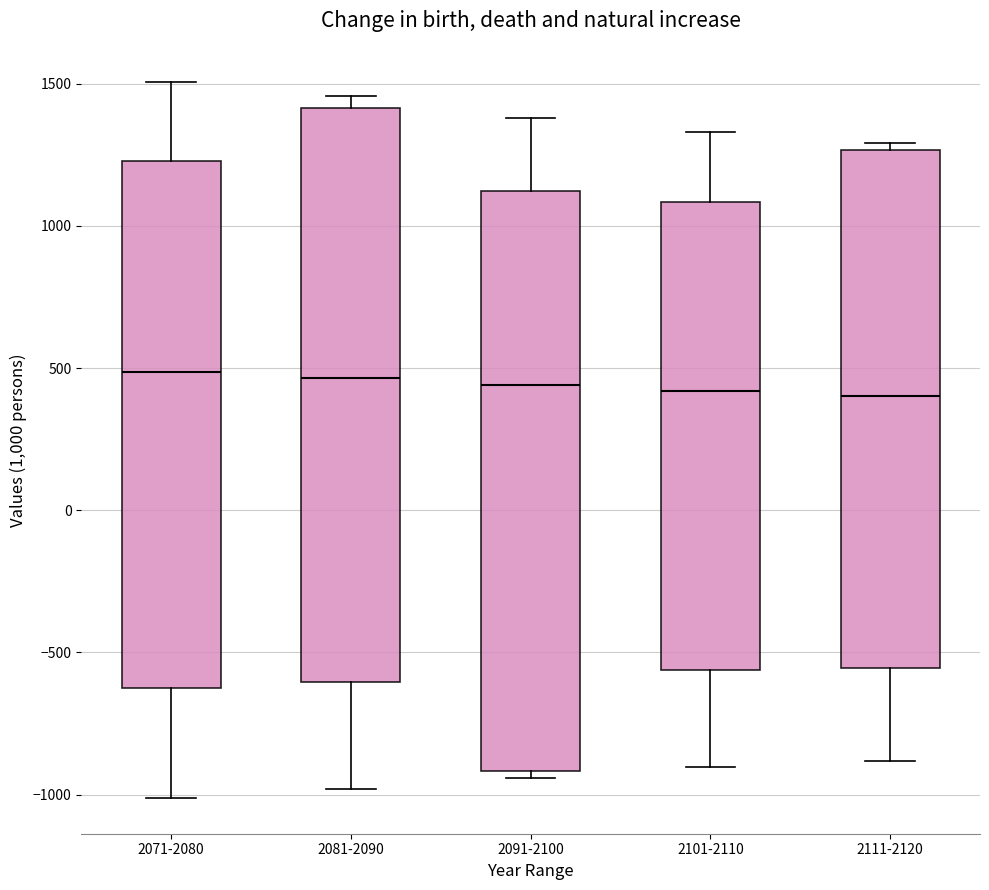

Reading left to right, read every box against the y-axis: the position of its median line, the range the box covers, and the ends of its whiskers. The values are not printed on the chart, so give them approximately, as read against the axis.

2071-2080: median 500, box -650 to 1250, whiskers -1000 to 1500
2081-2090: median 450, box -600 to 1400, whiskers -1000 to 1450
2091-2100: median 450, box -900 to 1100, whiskers -950 to 1400
2101-2110: median 400, box -550 to 1100, whiskers -900 to 1350
2111-2120: median 400, box -550 to 1250, whiskers -900 to 1300